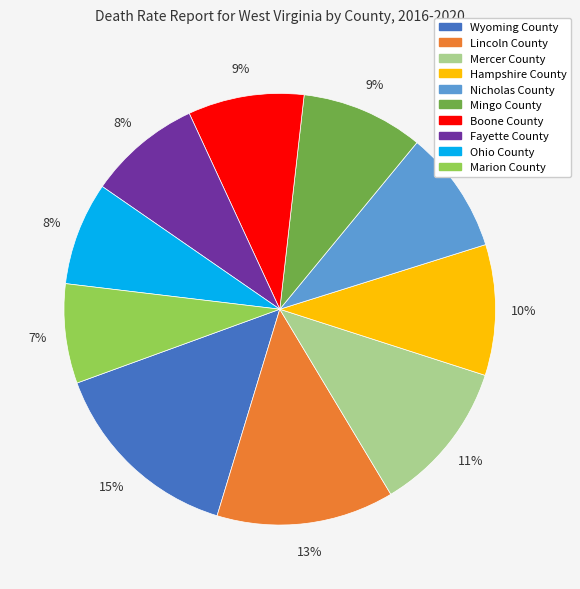

Which category has the biggest portion of the pie?

Wyoming County